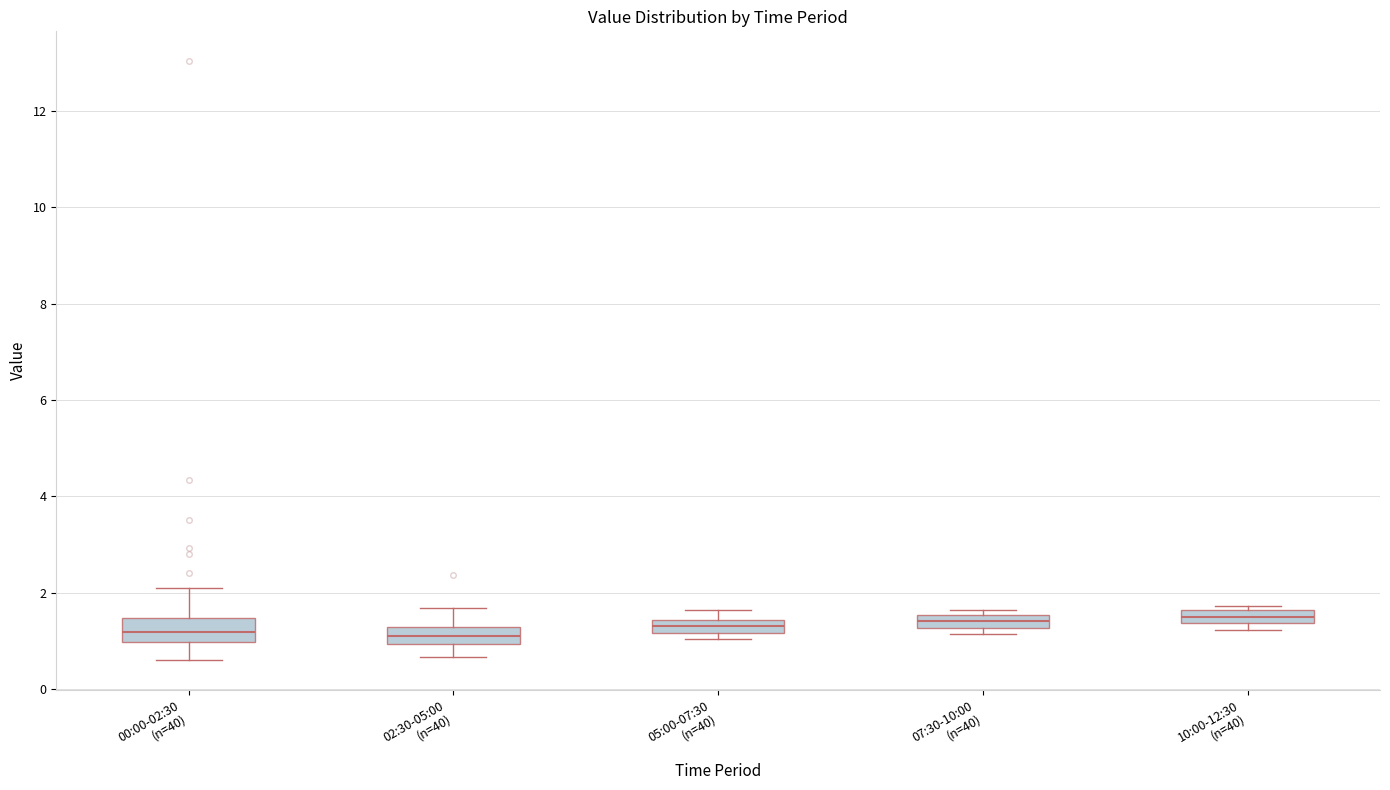

Where is the upper edge of the box for 05:00-07:30 (n=40) on the y-axis? The values are not printed on the chart, so give them approximately, as read against the axis.

1.4